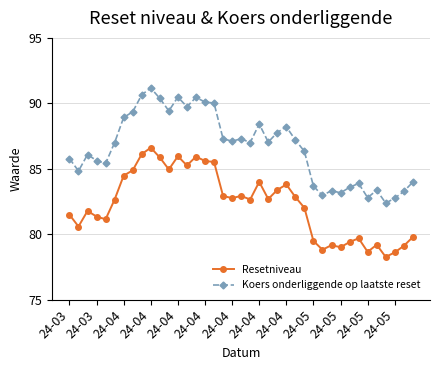

What is the greatest value displayed?

91.2